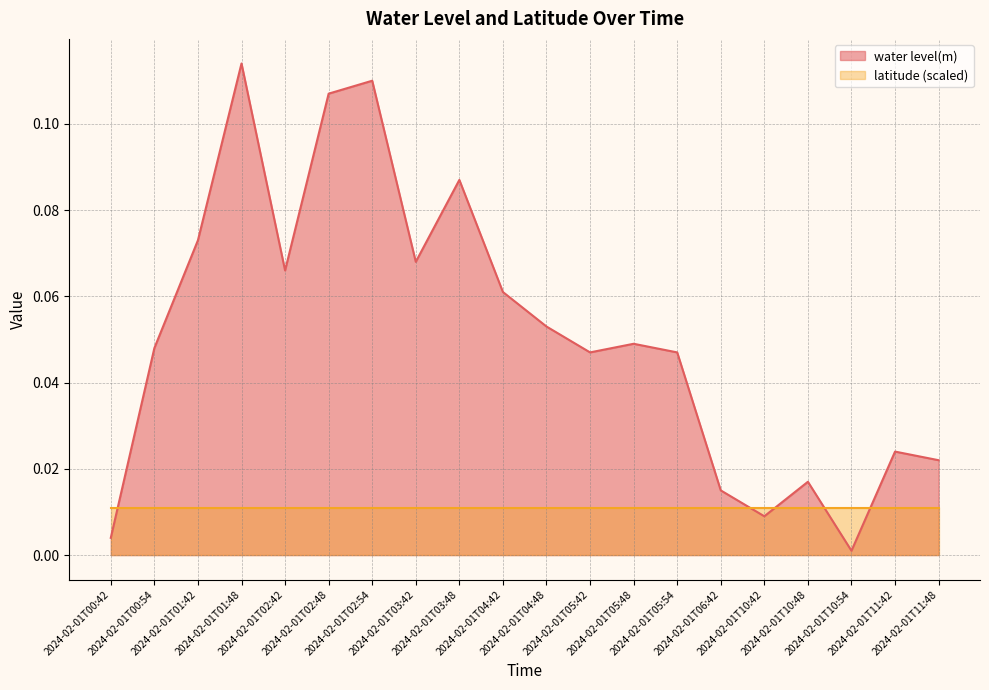

What is the greatest value displayed?

0.1